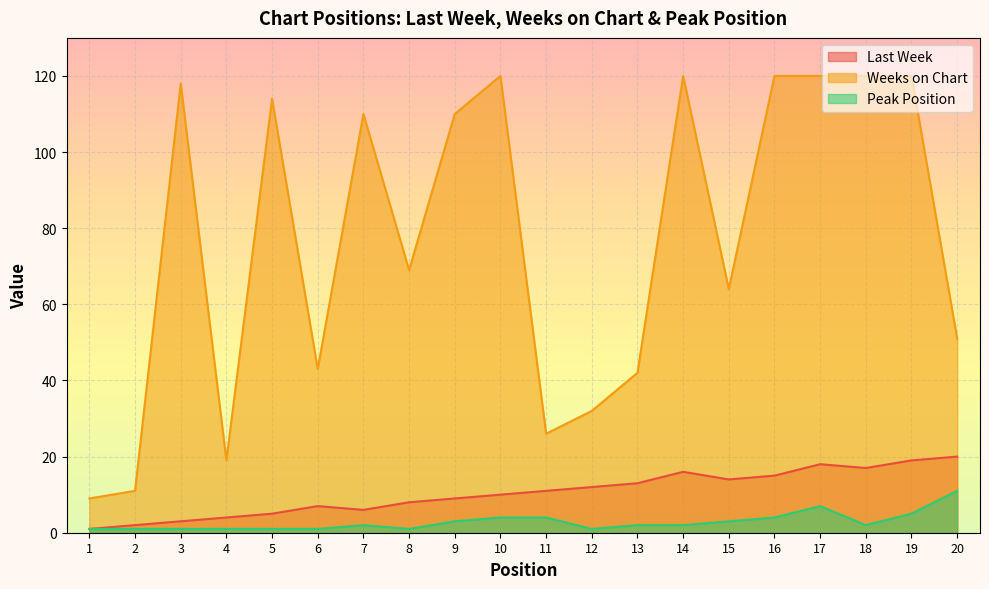

Reading left to right, extract all data points from this chart.

Last Week: 1	2	3	4	5	7	6	8	9	10	11	12	13	16	14	15	18	17	19	20
Weeks on Chart: 9	11	118	19	114	43	110	69	110	120	26	32	42	120	64	120	120	120	120	51
Peak Position: 1	1	1	1	1	1	2	1	3	4	4	1	2	2	3	4	7	2	5	11